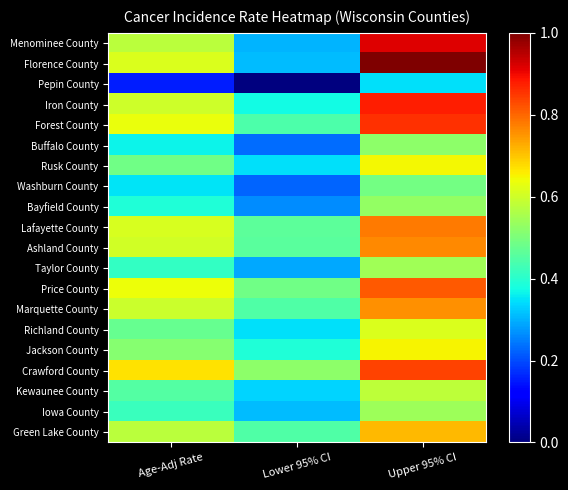

Which has a higher value, Lower 95% CI or Upper 95% CI?

Upper 95% CI